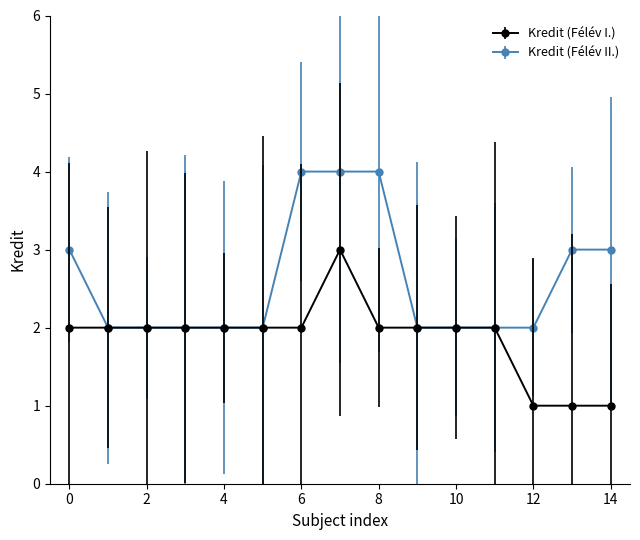

What is the maximum value for Kredit (Félév II.)?

4